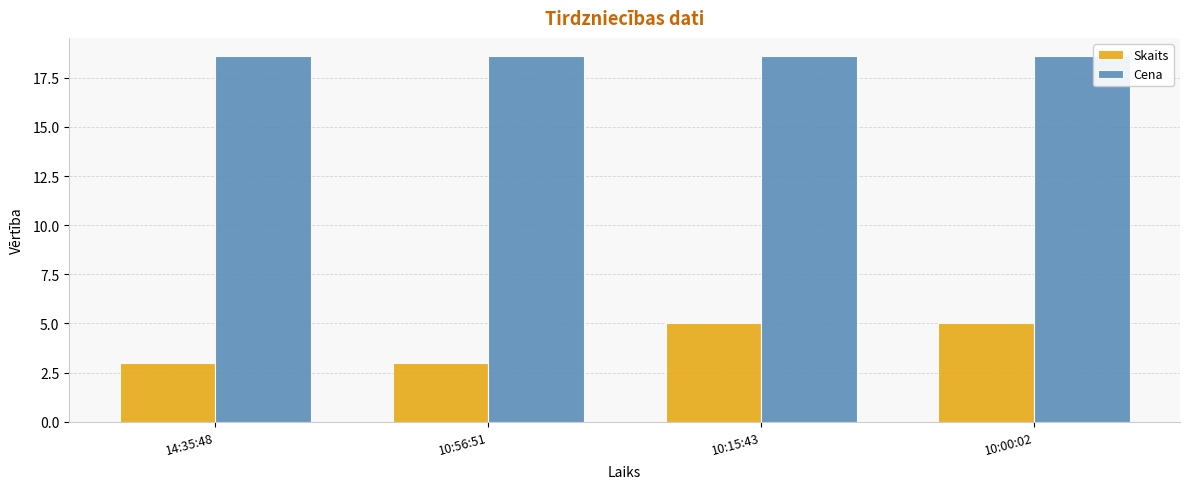

What is the maximum value for Cena?

18.6